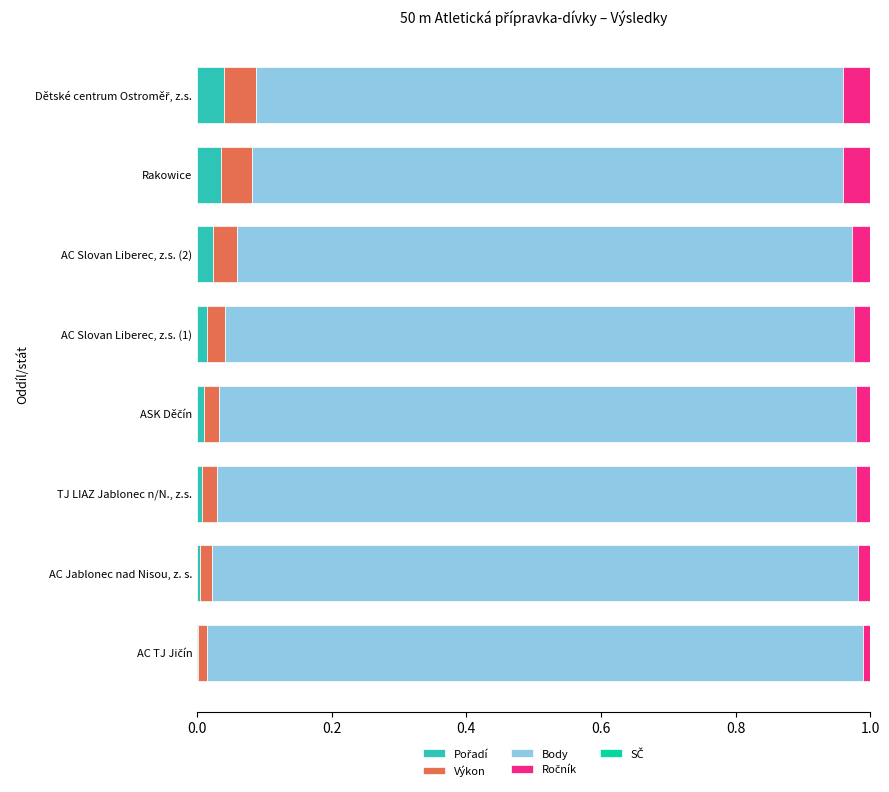

How many categories are shown in the chart?

8